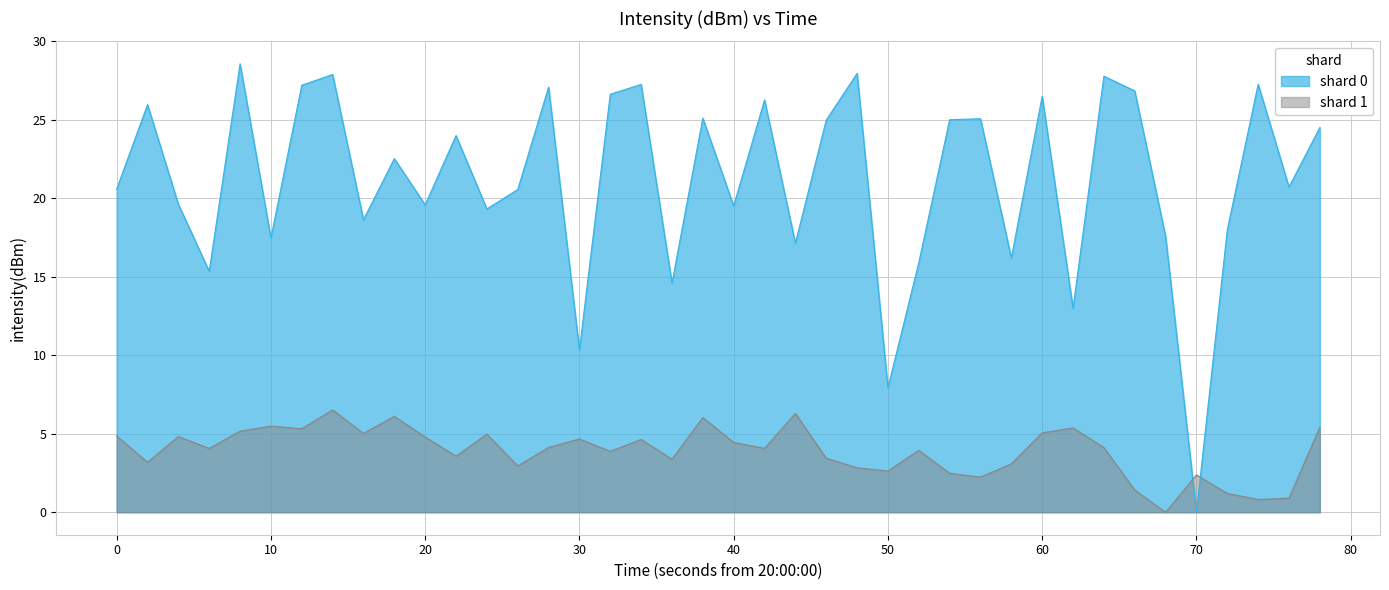

Rank the series by their average value, from lowest to highest.

shard 1, shard 0